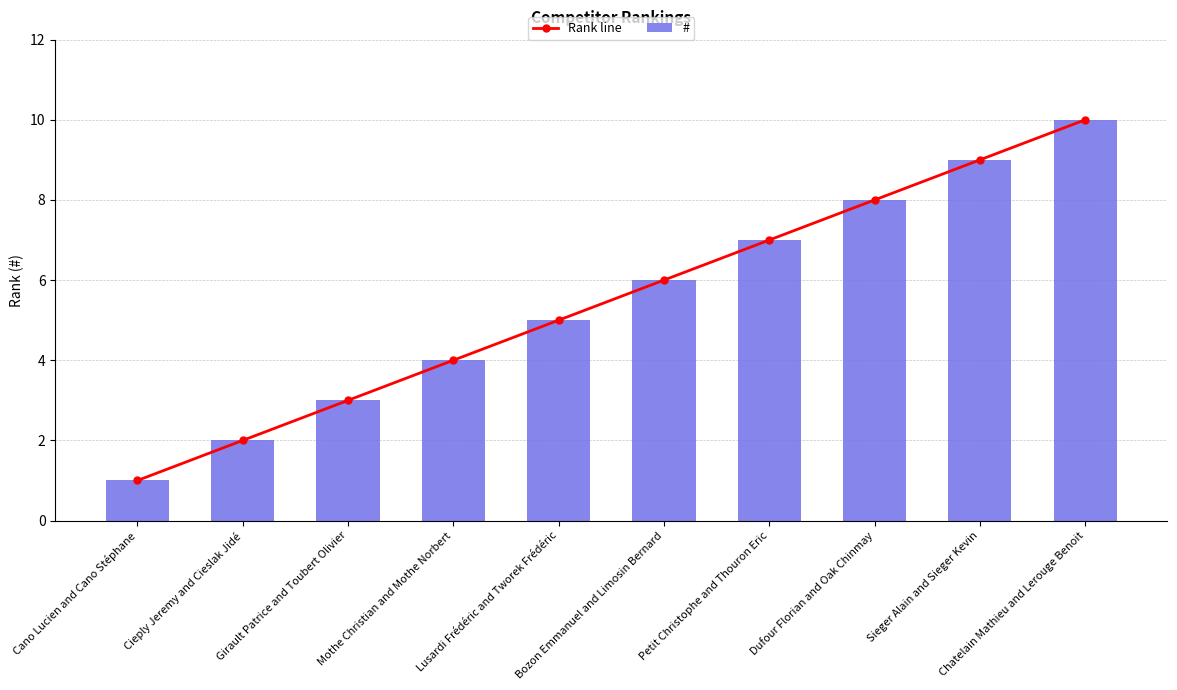

What is the label of the 2nd bar from the right?

Sieger Alain and Sieger Kevin